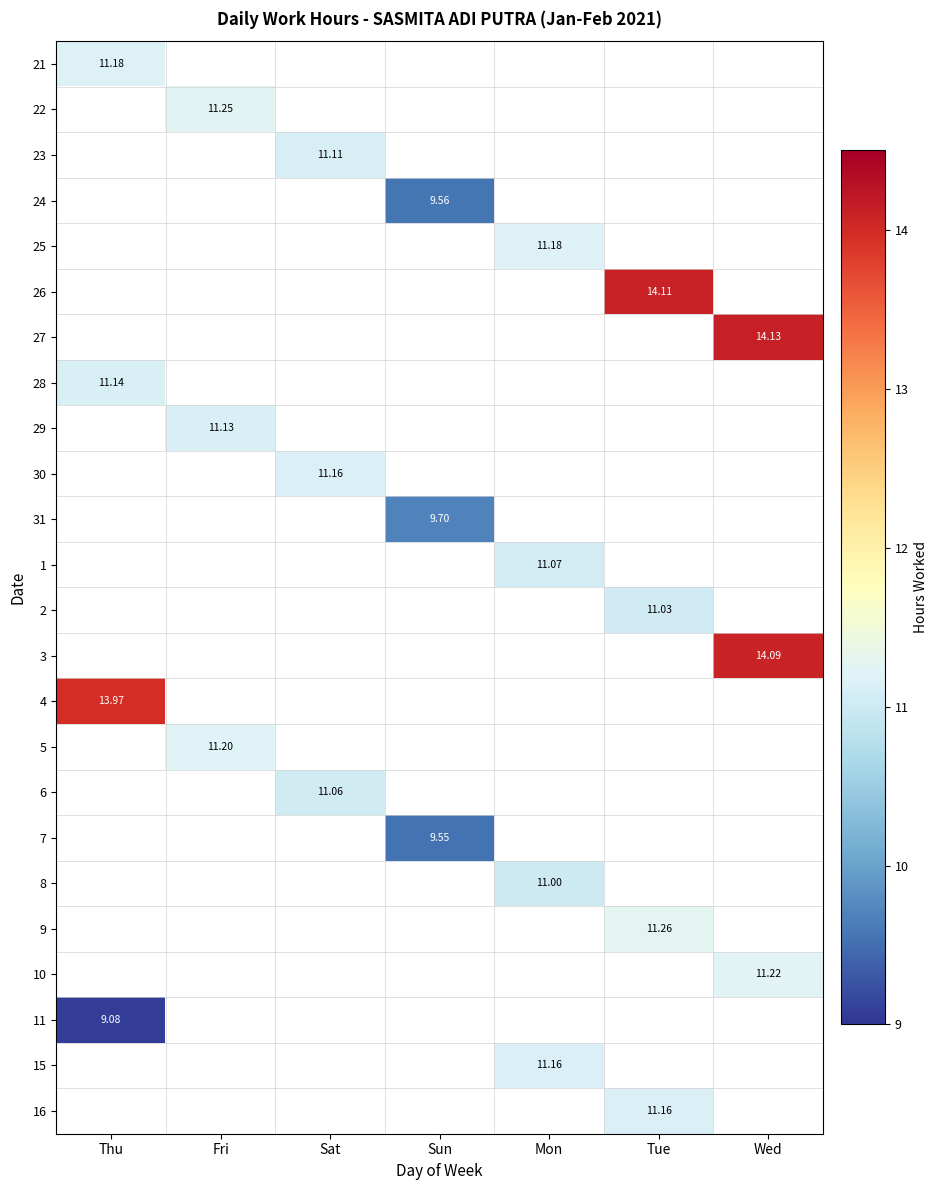

What is the smallest value displayed?

9.1